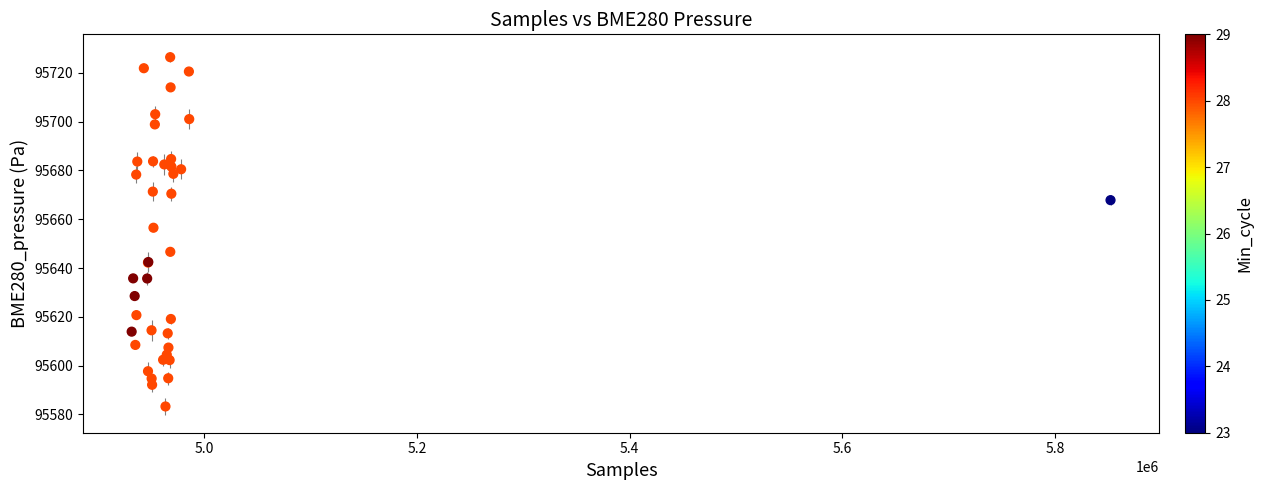

What Y value in the scatter plot is closest to 95654?

95656.5